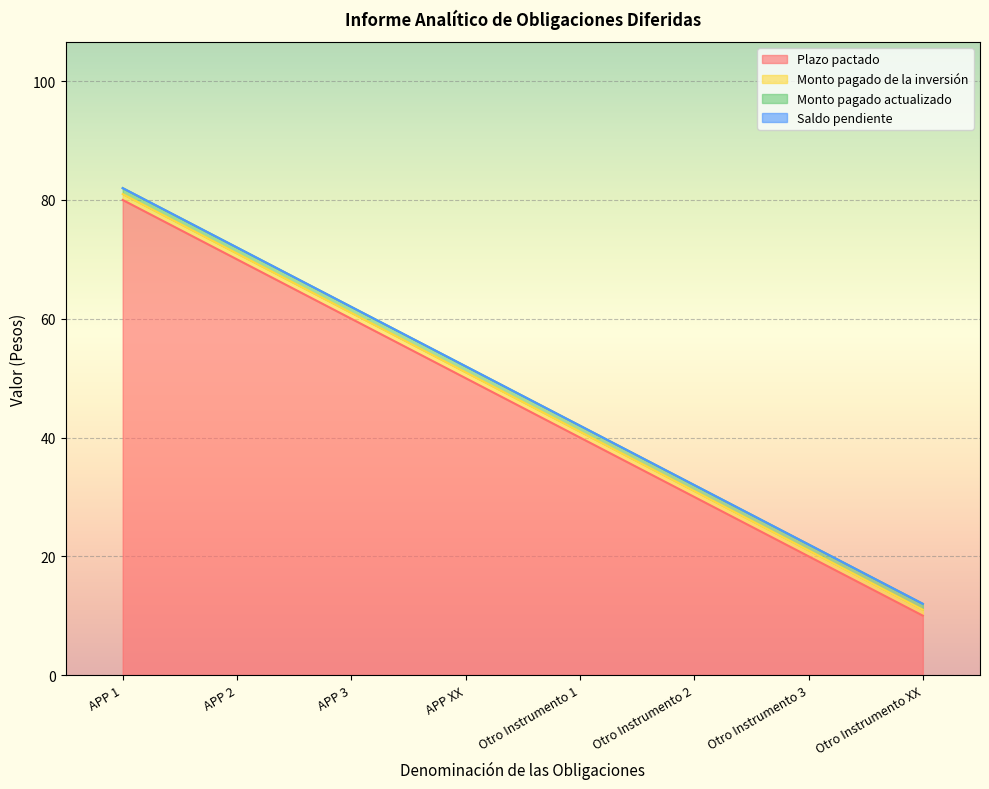

At how many categories does at least one series exceed 18?

7